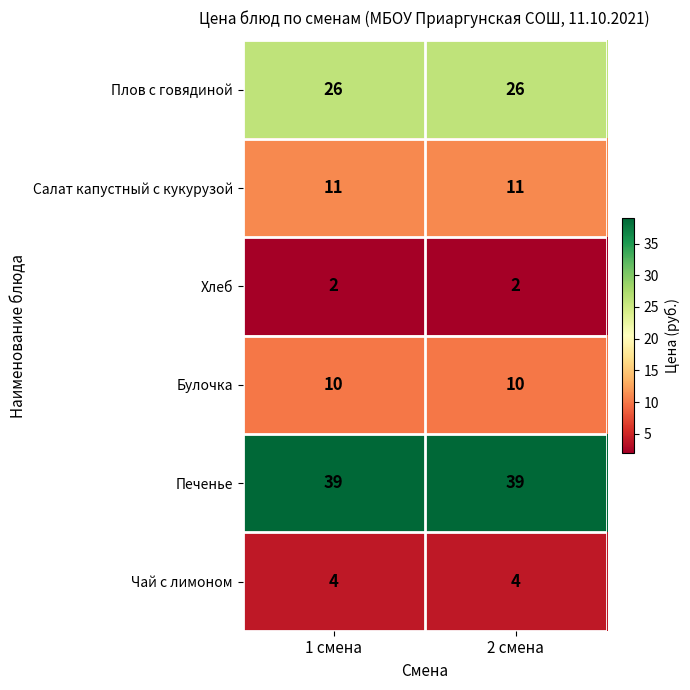

What is the maximum value for Плов с говядиной?

26